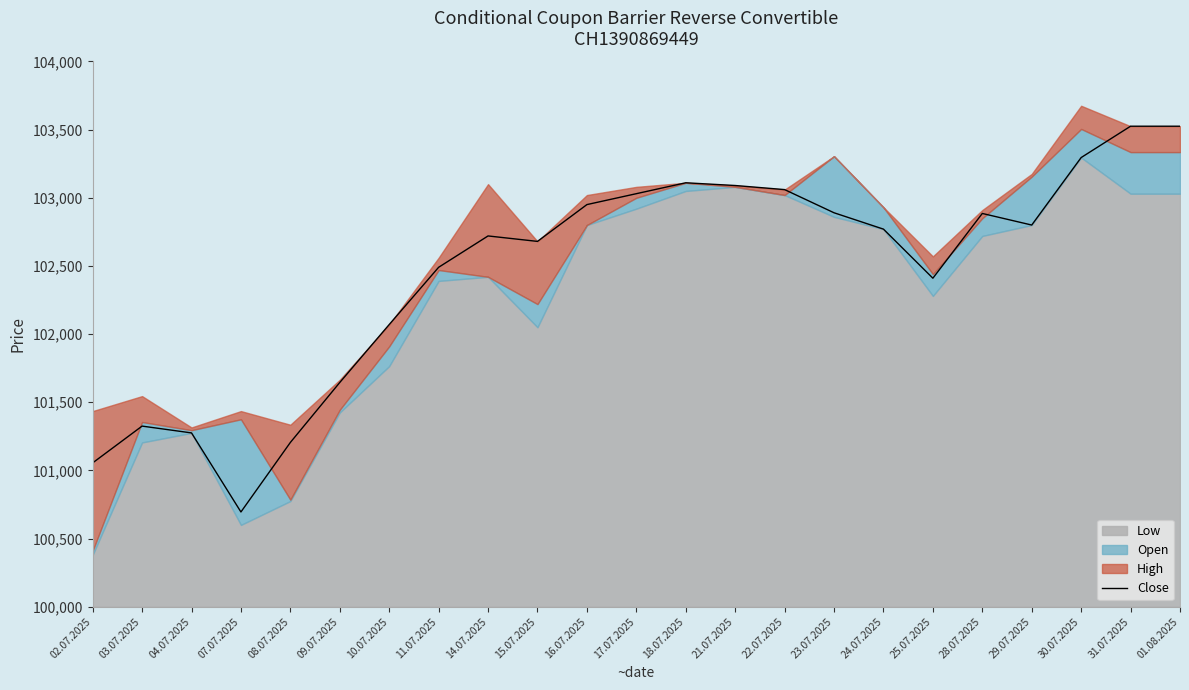

Reading left to right, list all the values displayed in this chart.

101055	101325	101275	100695	101205	101645	102070	102490	102720	102680	102950	103030	103110	103090	103060	102890	102770	102410	102885	102800	103295	103525	103525